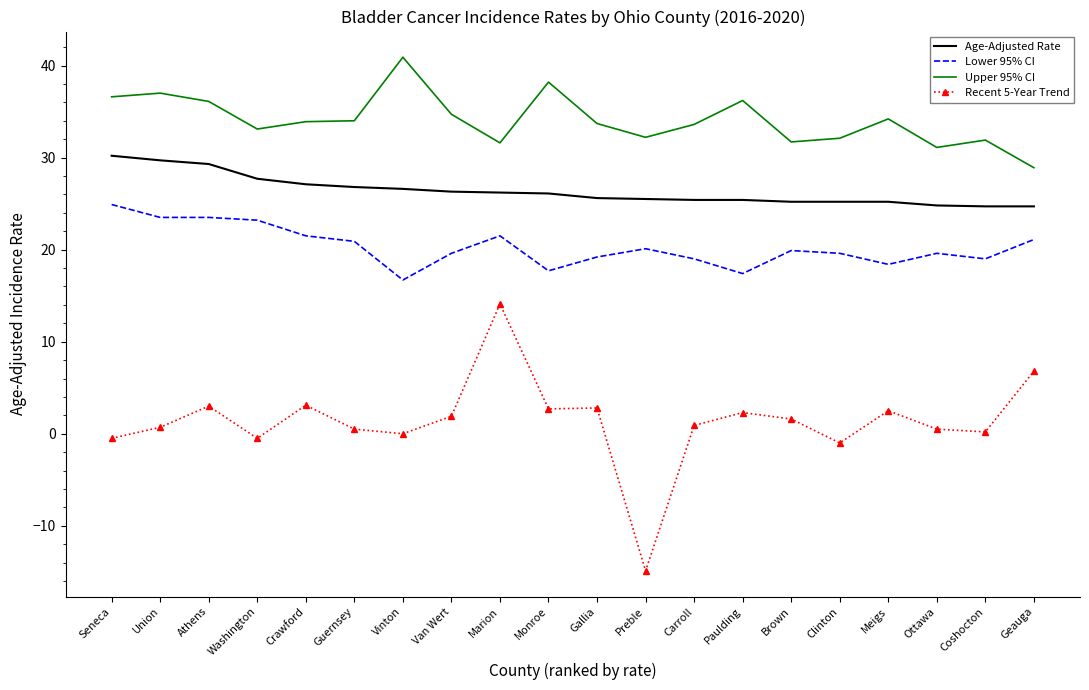

What value does the Lower 95% CI series have at Crawford?

21.5